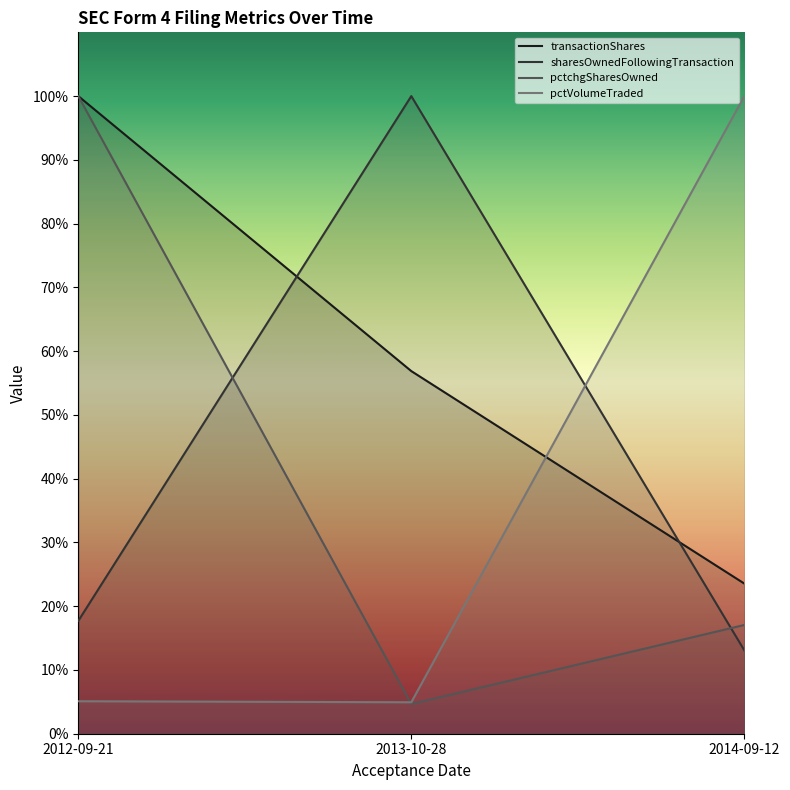

Where is sharesOwnedFollowingTransaction nearest to the value 56?

2012-09-21